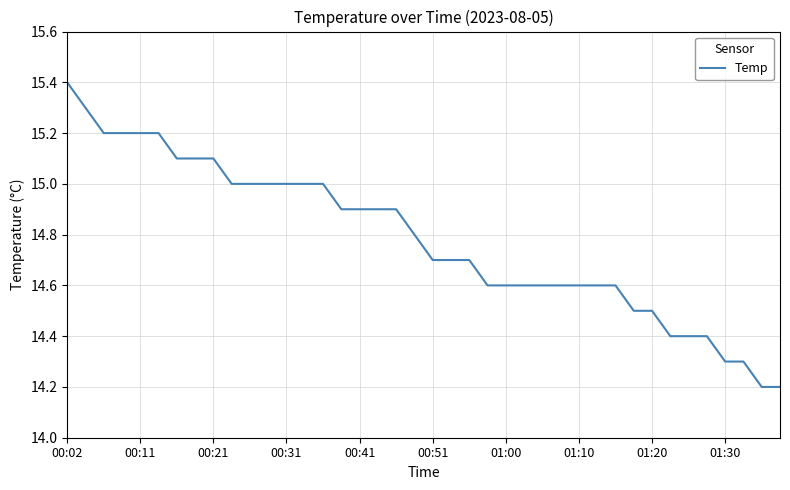

What is the difference between the maximum and minimum values?

1.2